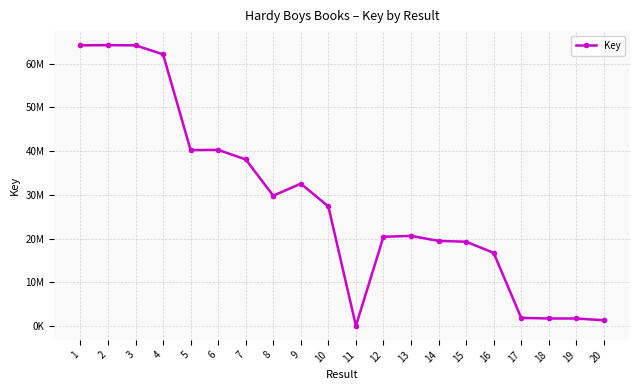

Rank the categories by value from highest to lowest.

2, 1, 3, 4, 6, 5, 7, 9, 8, 10, 13, 12, 14, 15, 16, 17, 18, 19, 20, 11